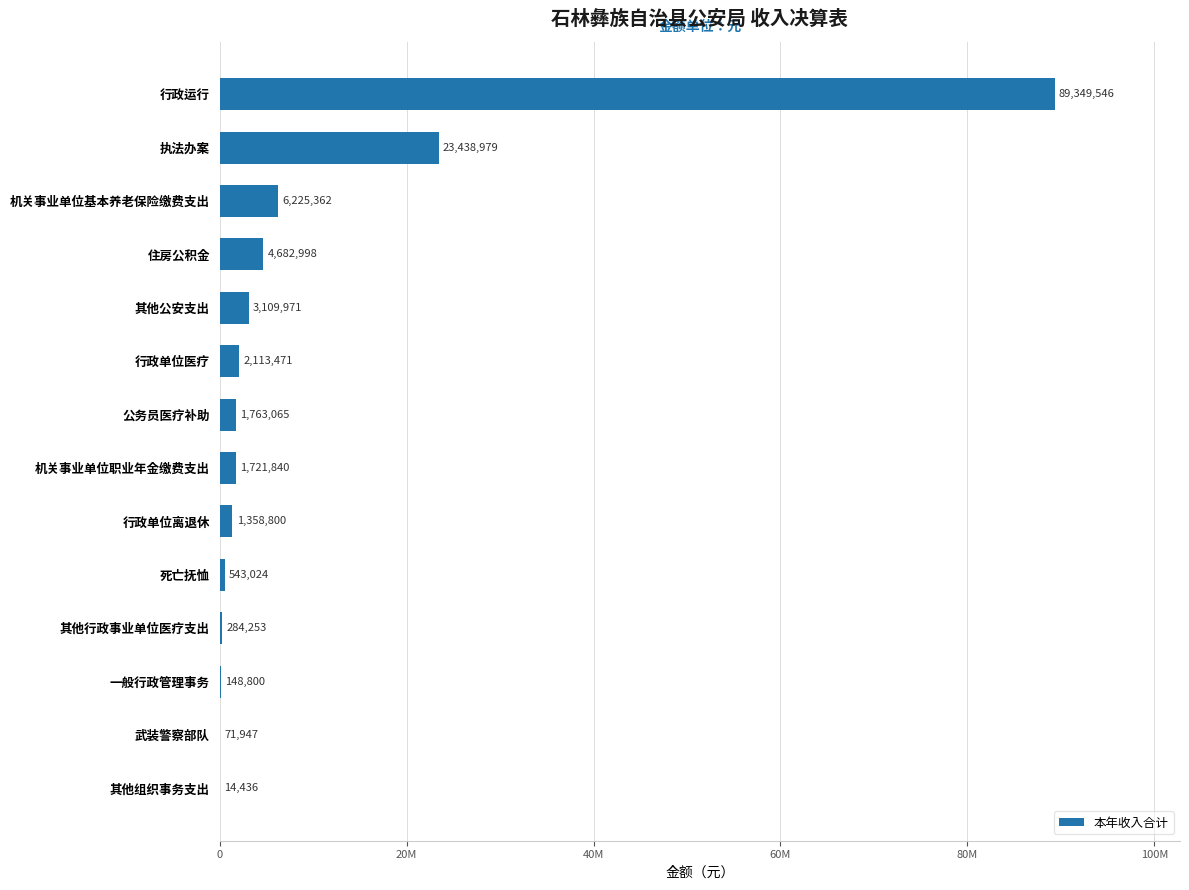

Are the bars horizontal?

Yes